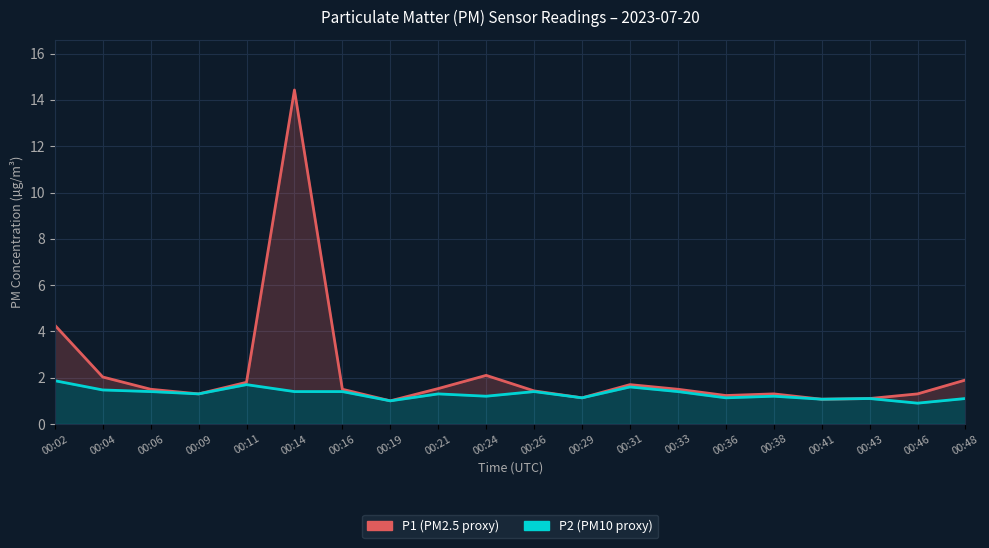

True or false: P2 and P1 cross at least once.

False